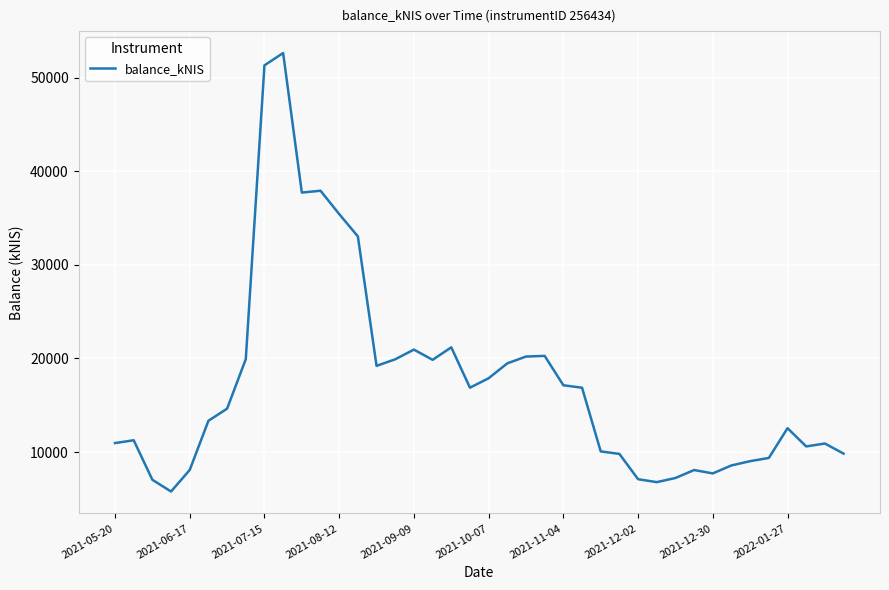

What is the smallest value displayed?

5797.4